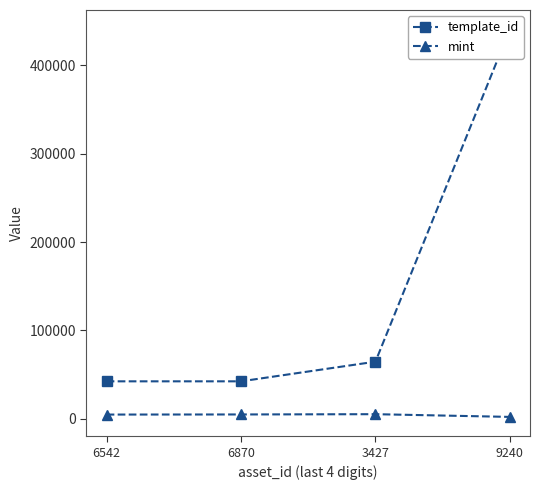

What position from the right is 6870?

3